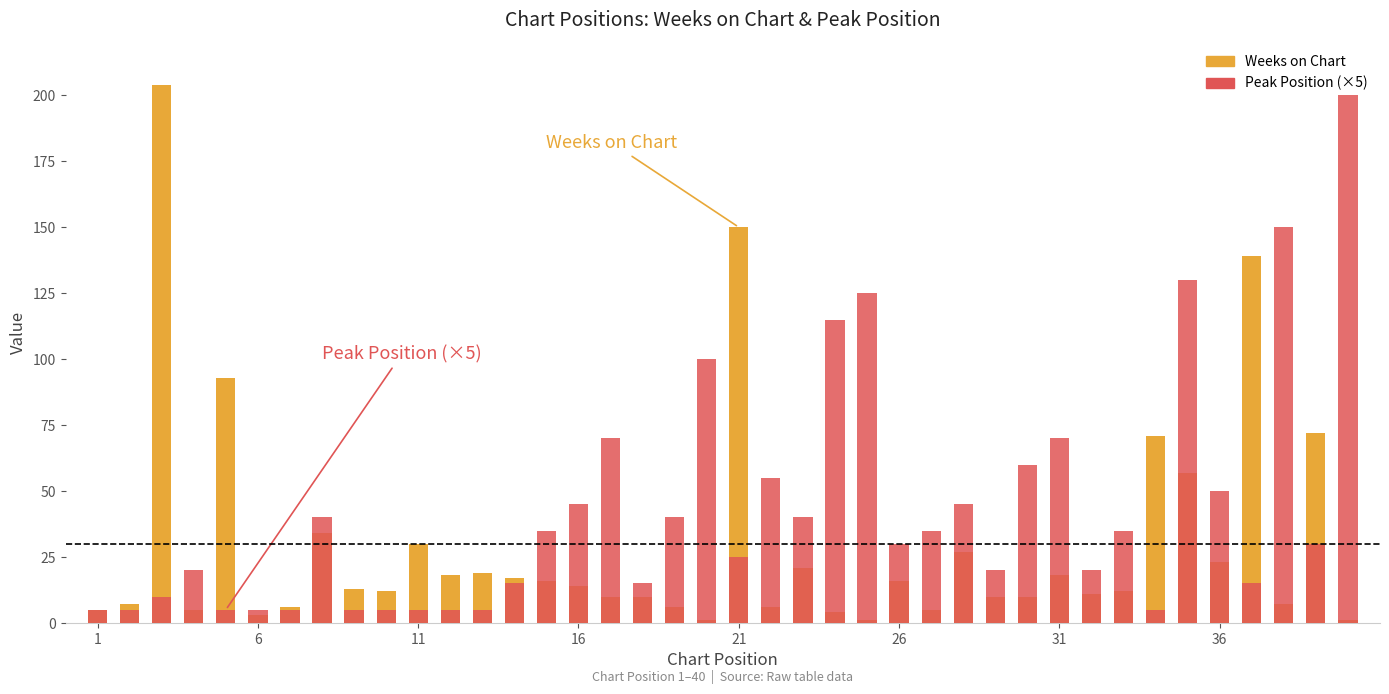

What is the average value of the Peak Position series?

8